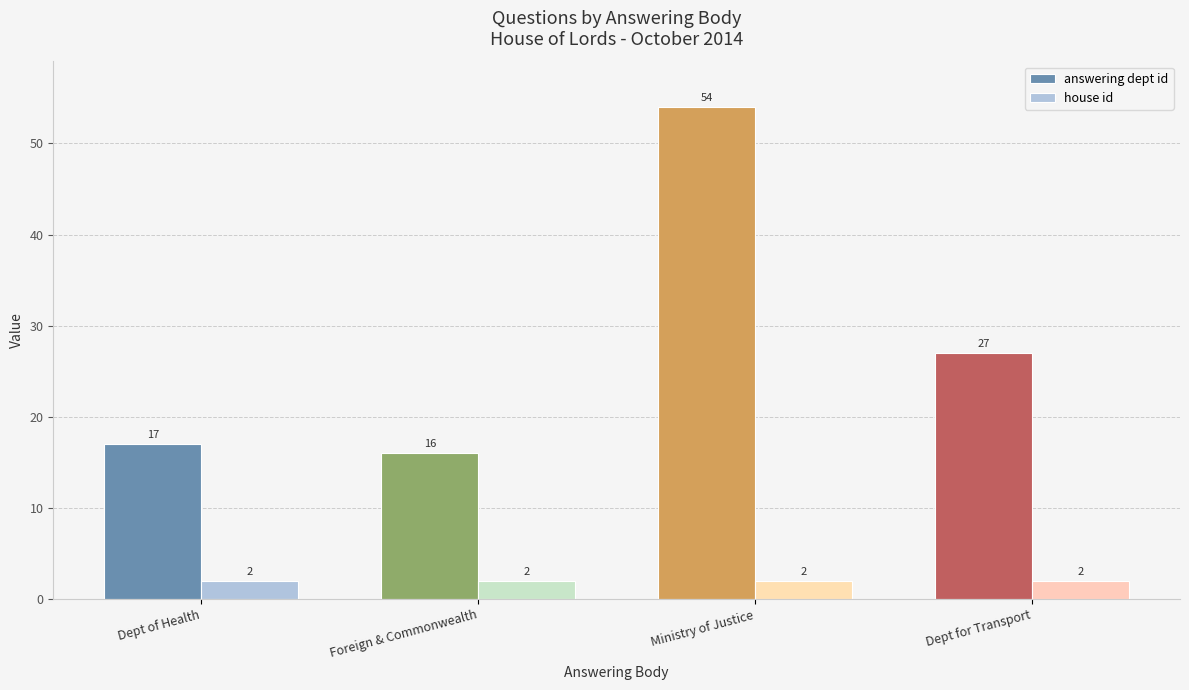

Rank the series by their average value, from highest to lowest.

answering dept id, house id